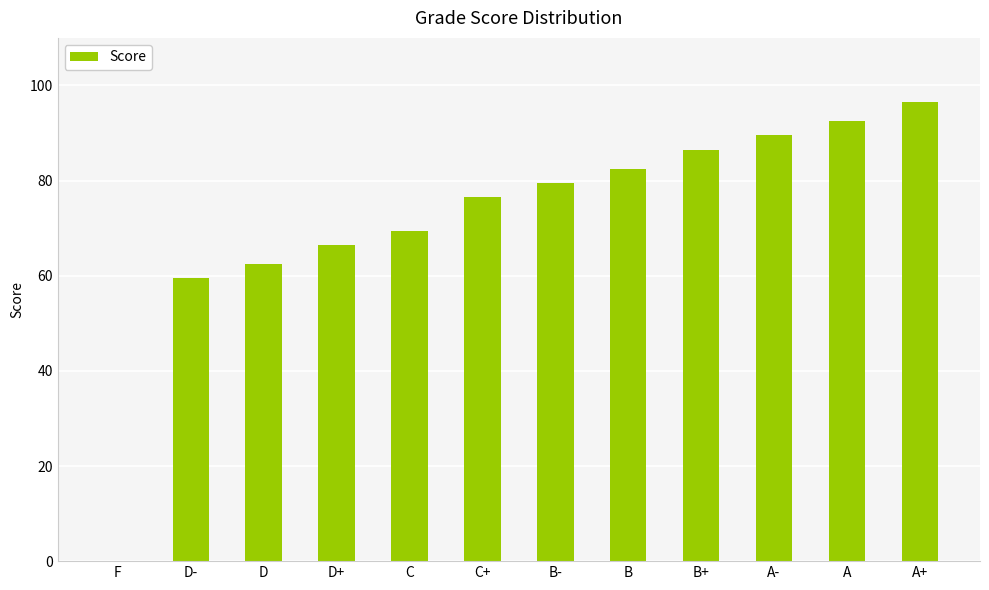

What is the difference between the values at B and D?

20.0